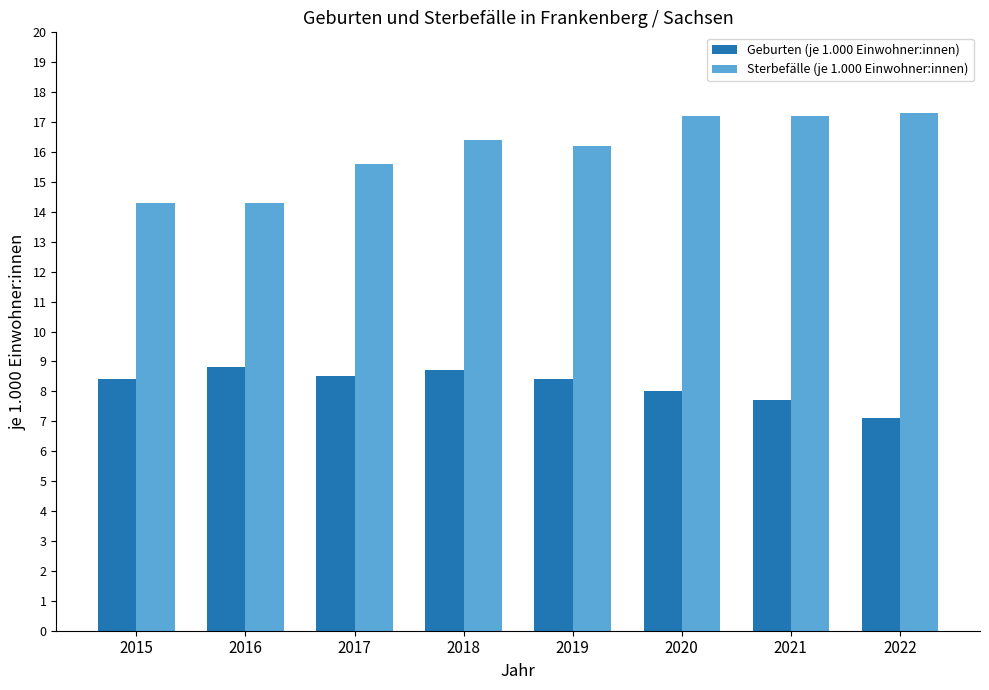

At how many categories does at least one series exceed 17?

3